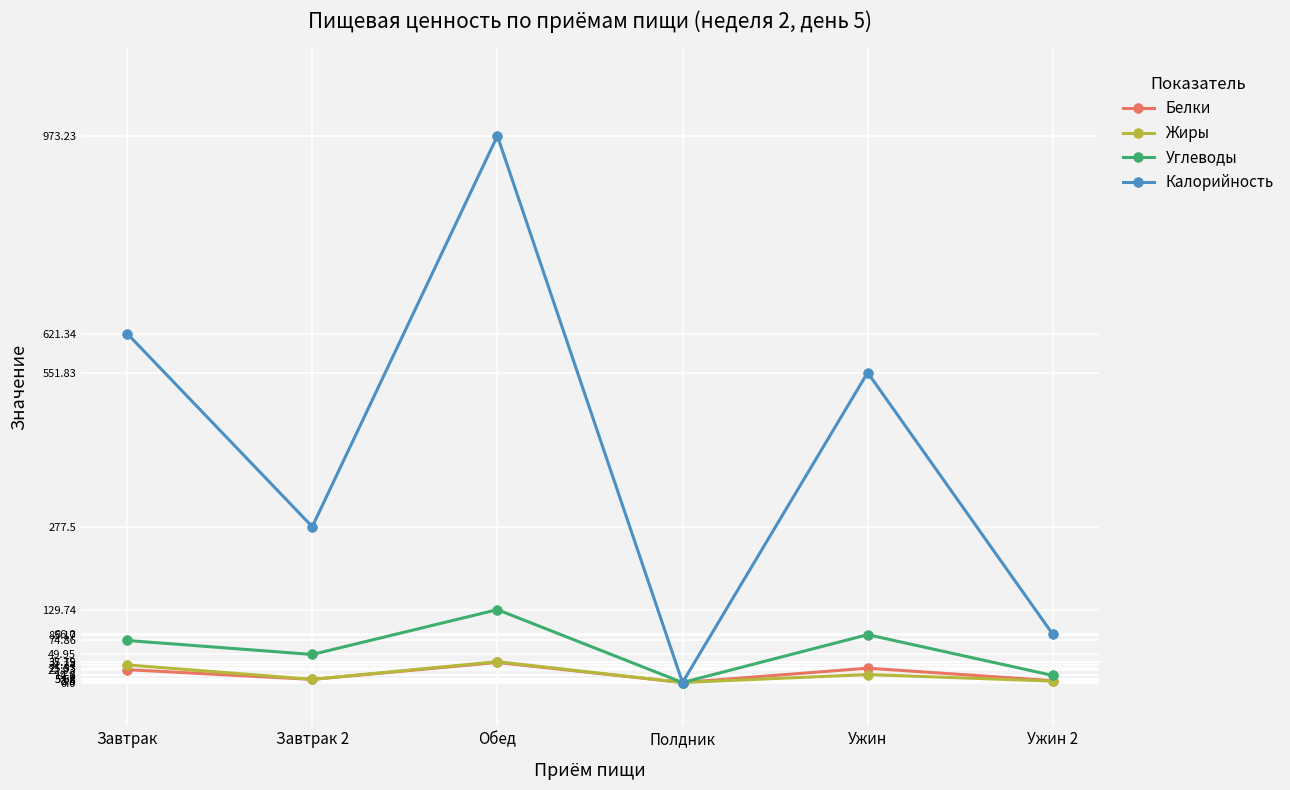

Which category has the lowest value in the Углеводы series?

Полдник